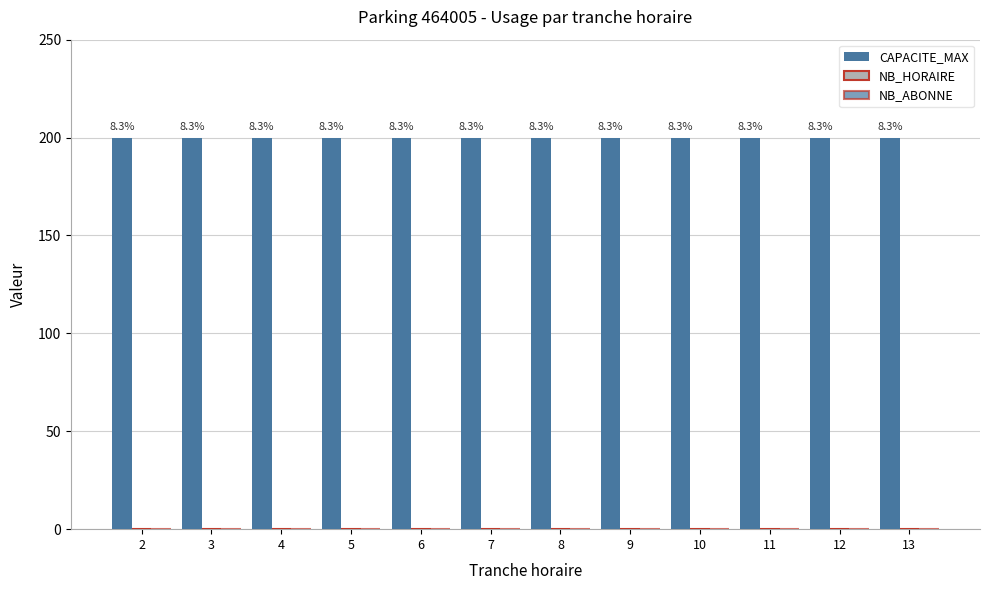

At how many categories does at least one series exceed 8?

12